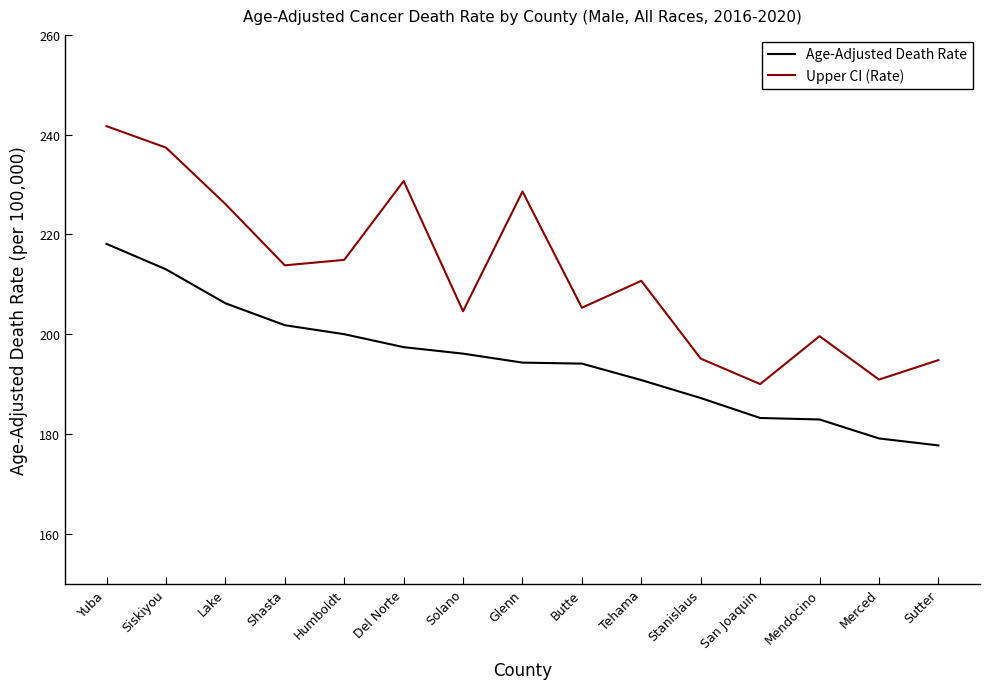

What are all the series names shown in the legend?

Age-Adjusted Death Rate, Upper CI (Rate)